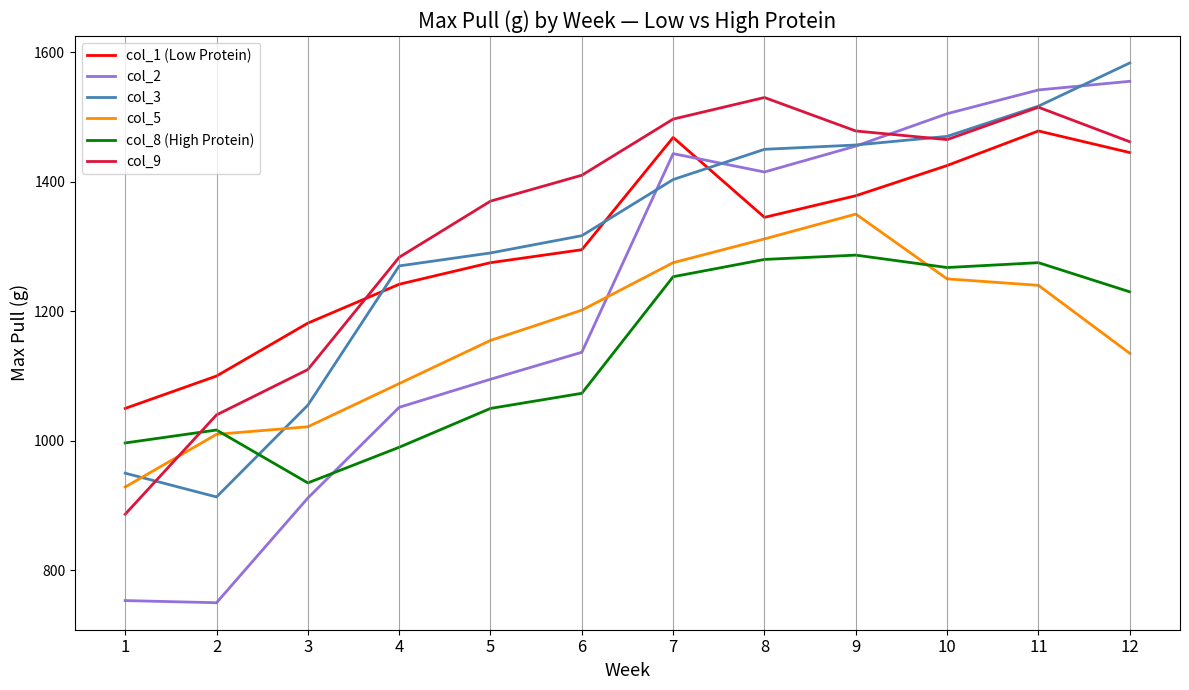

Where does the col_9 series first go above 1461?

7